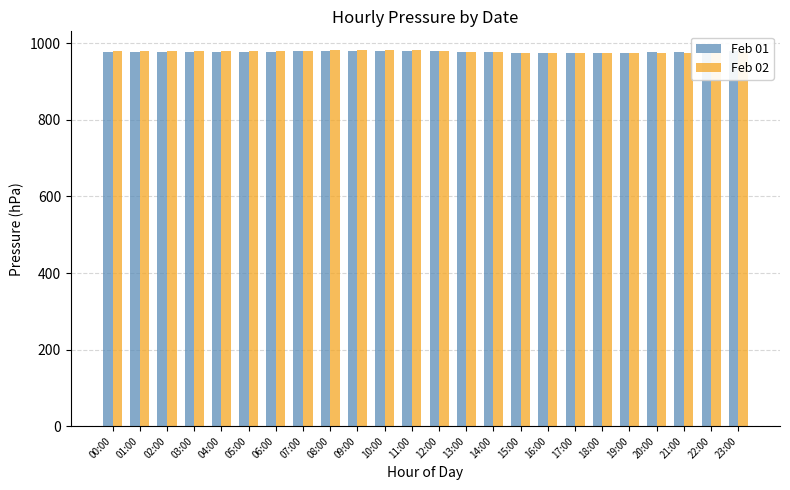

What is the minimum value shown in the chart?

974.0